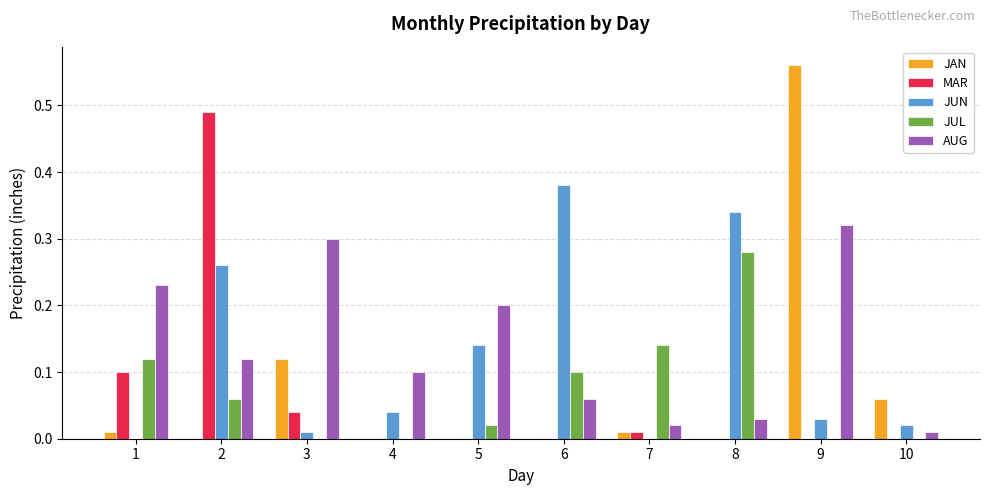

The AUG series shows 0.3 at 1. True or false?

False